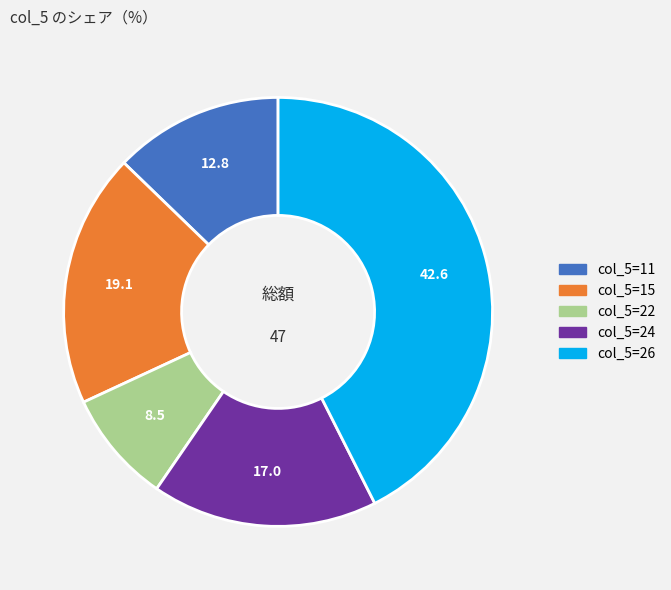

Rank the categories by value from highest to lowest.

col_5=26, col_5=15, col_5=24, col_5=11, col_5=22